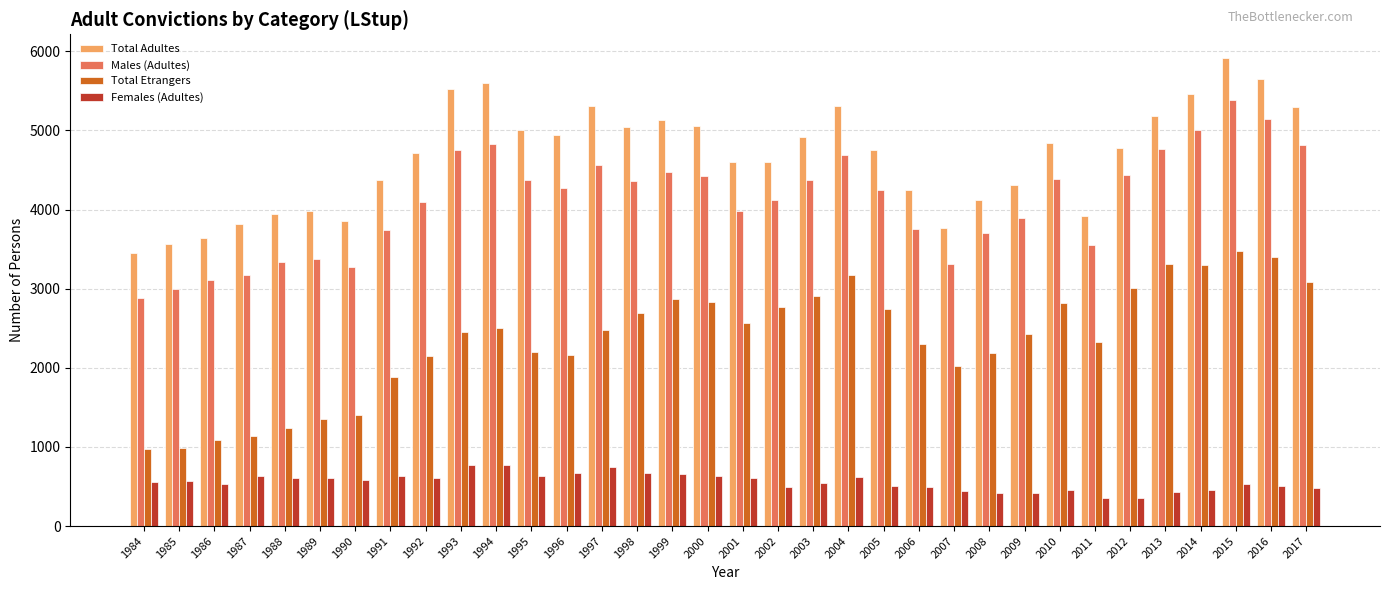

What is the average value of the Males (Adultes) series?

4105